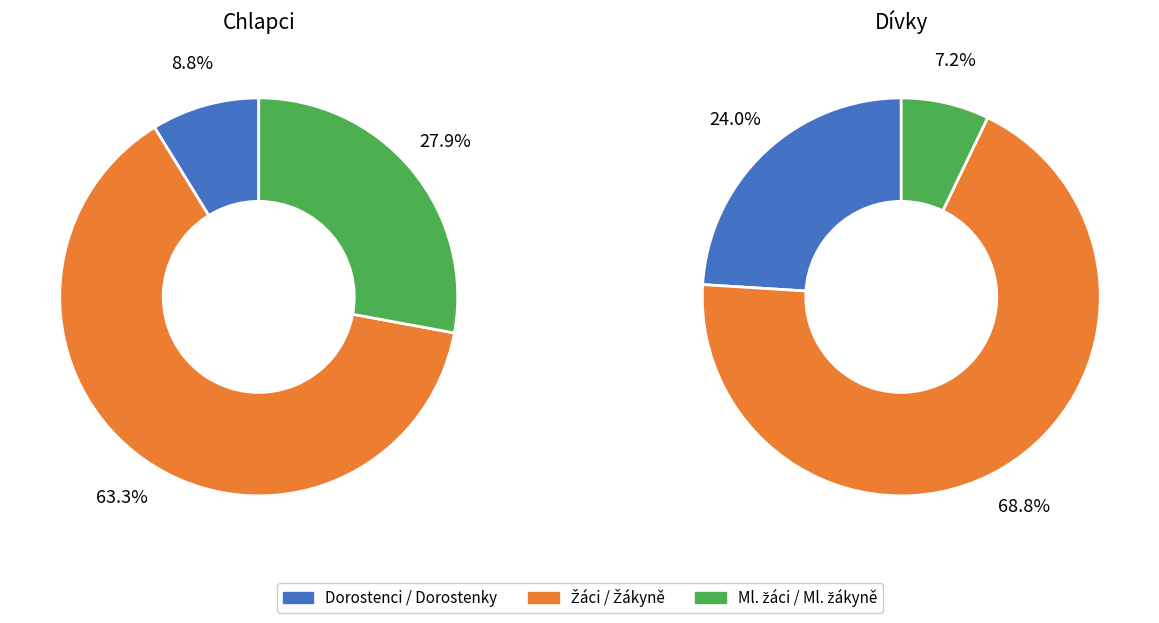

Count the number of slices in the pie.

6